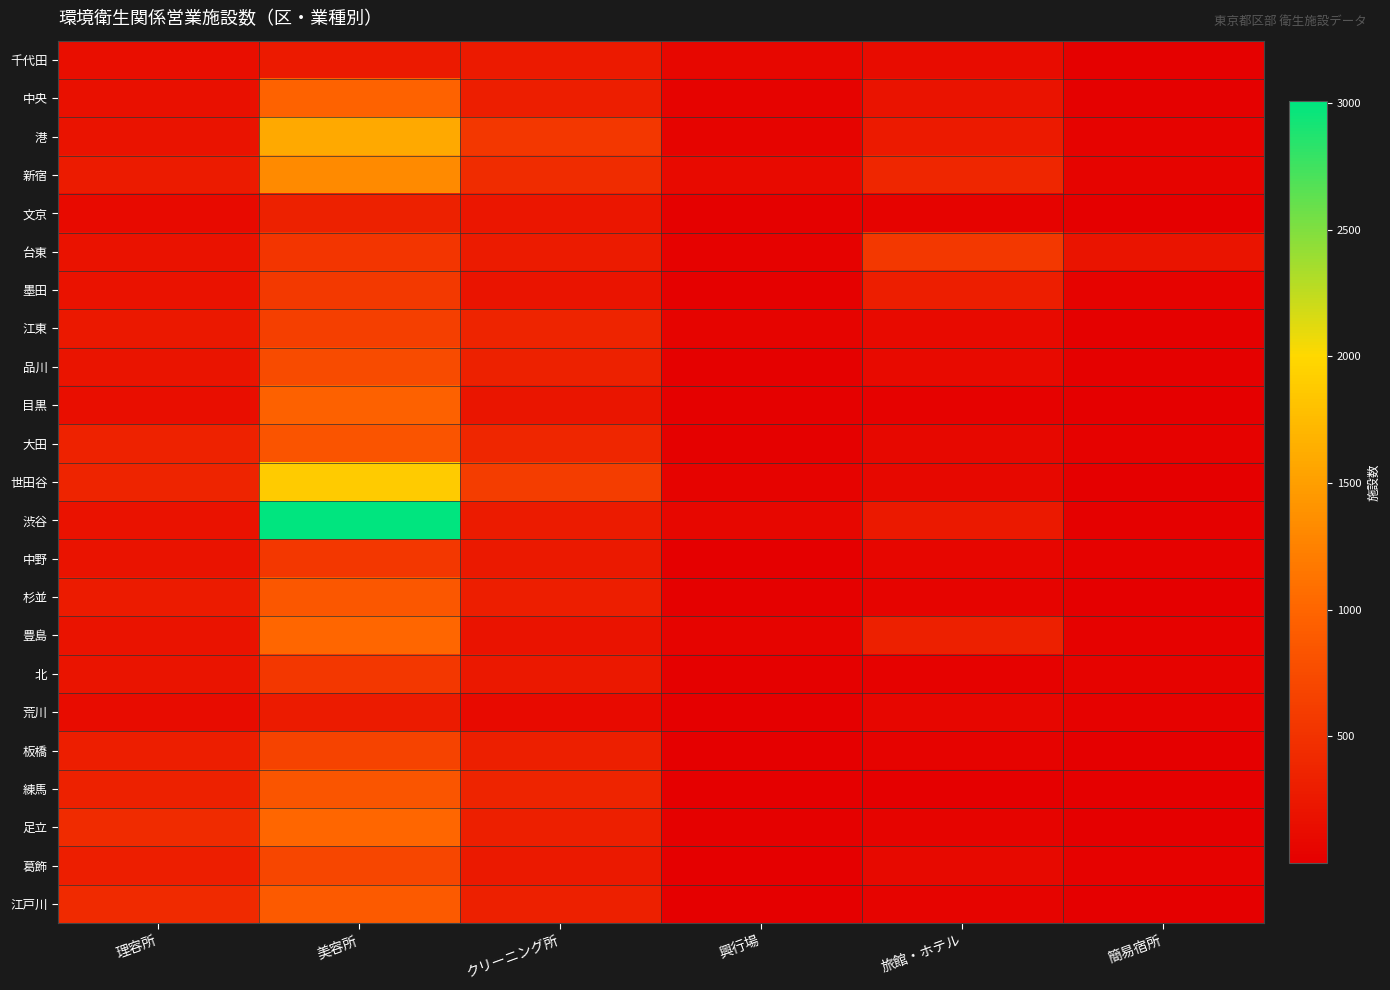

How many distinct data groups are displayed?

23